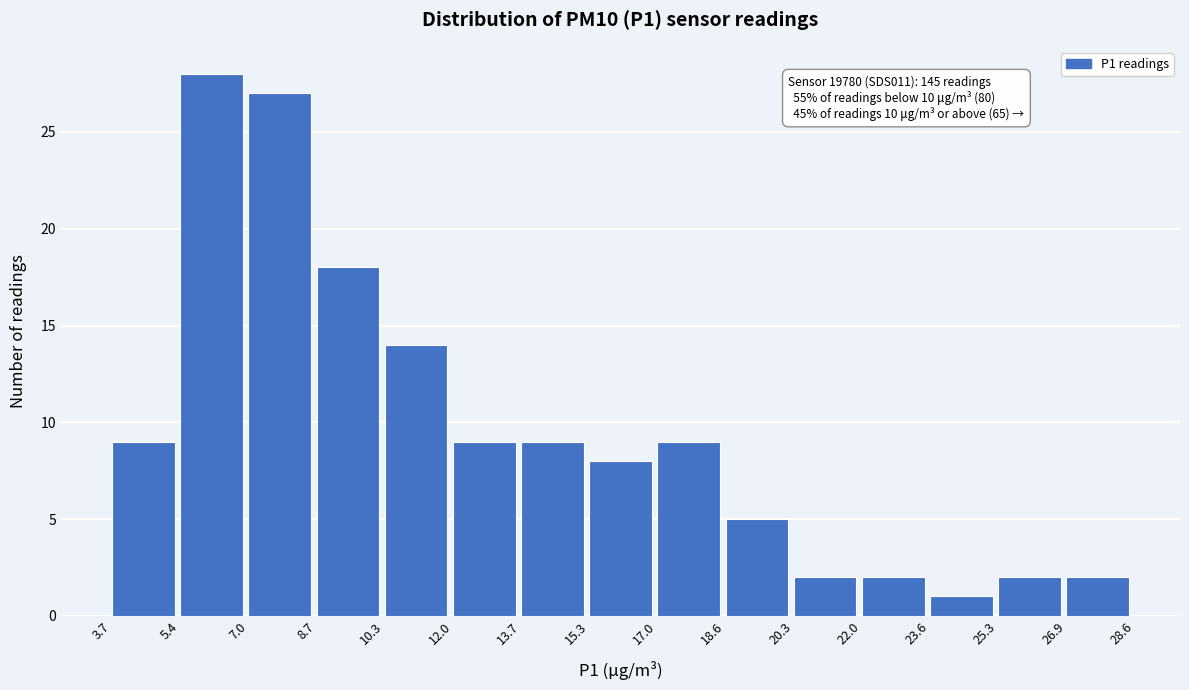

Which range on the x-axis has the tallest bar?

5.4 to 7.0